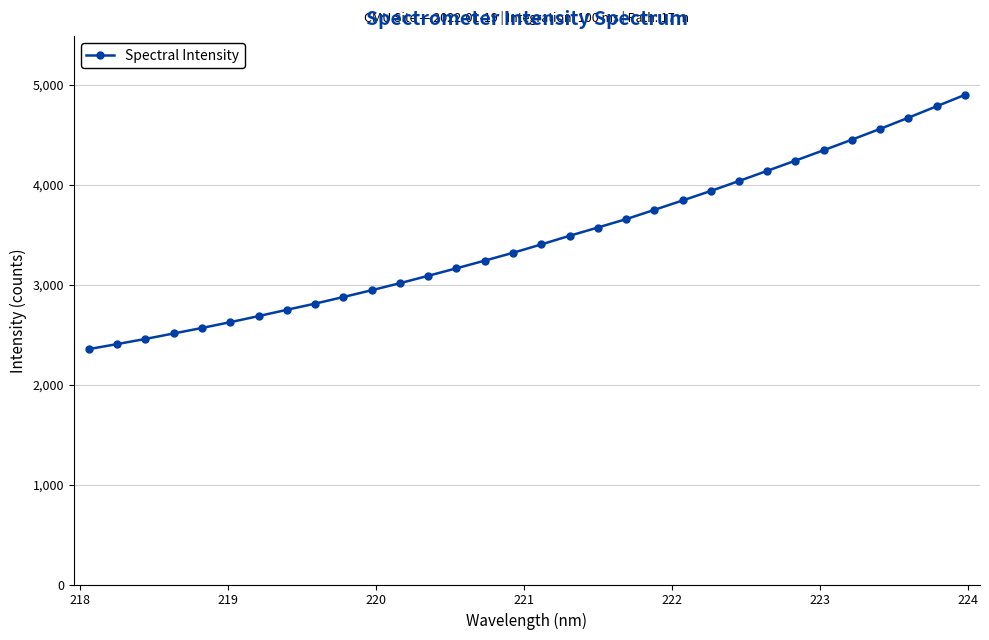

What is the value of the 13th point from the left?

3088.7